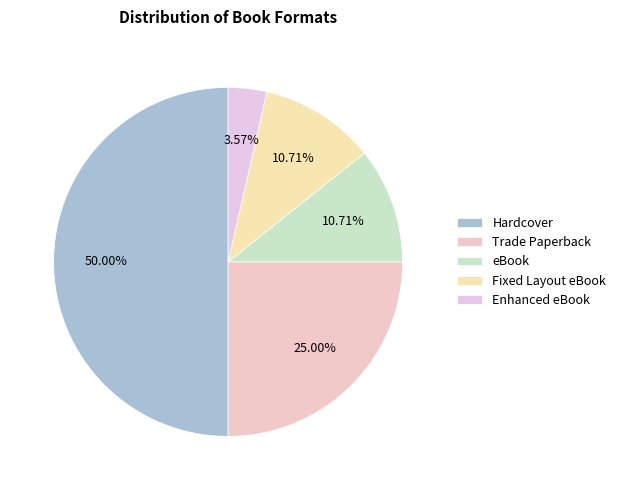

How much of the chart is everything except eBook?

89.3%